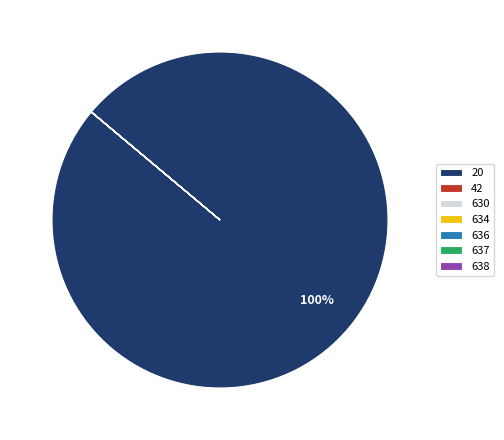

Which slice is the largest?

20